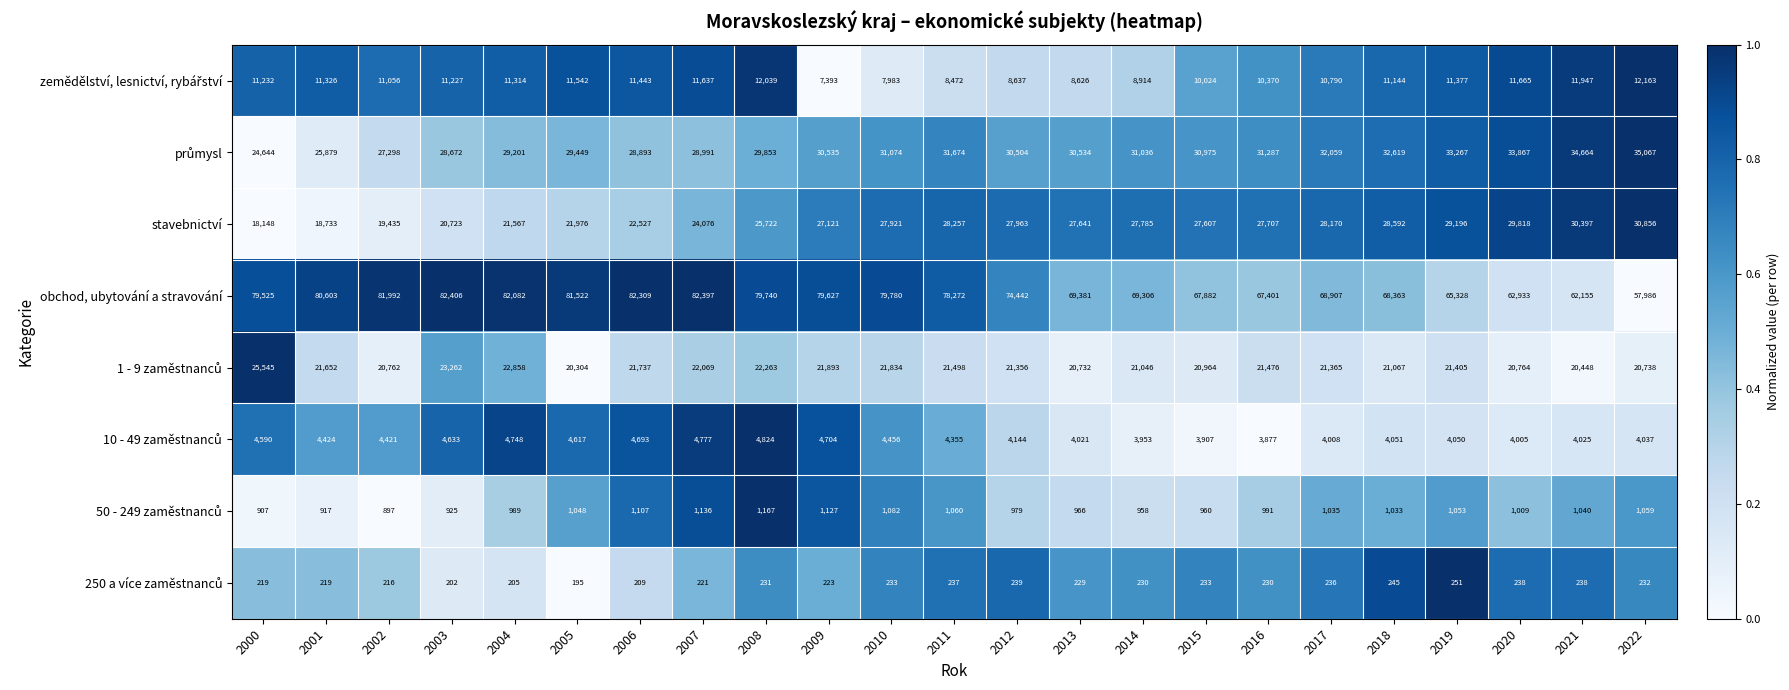

What is the total value across all series at 2015?

162552